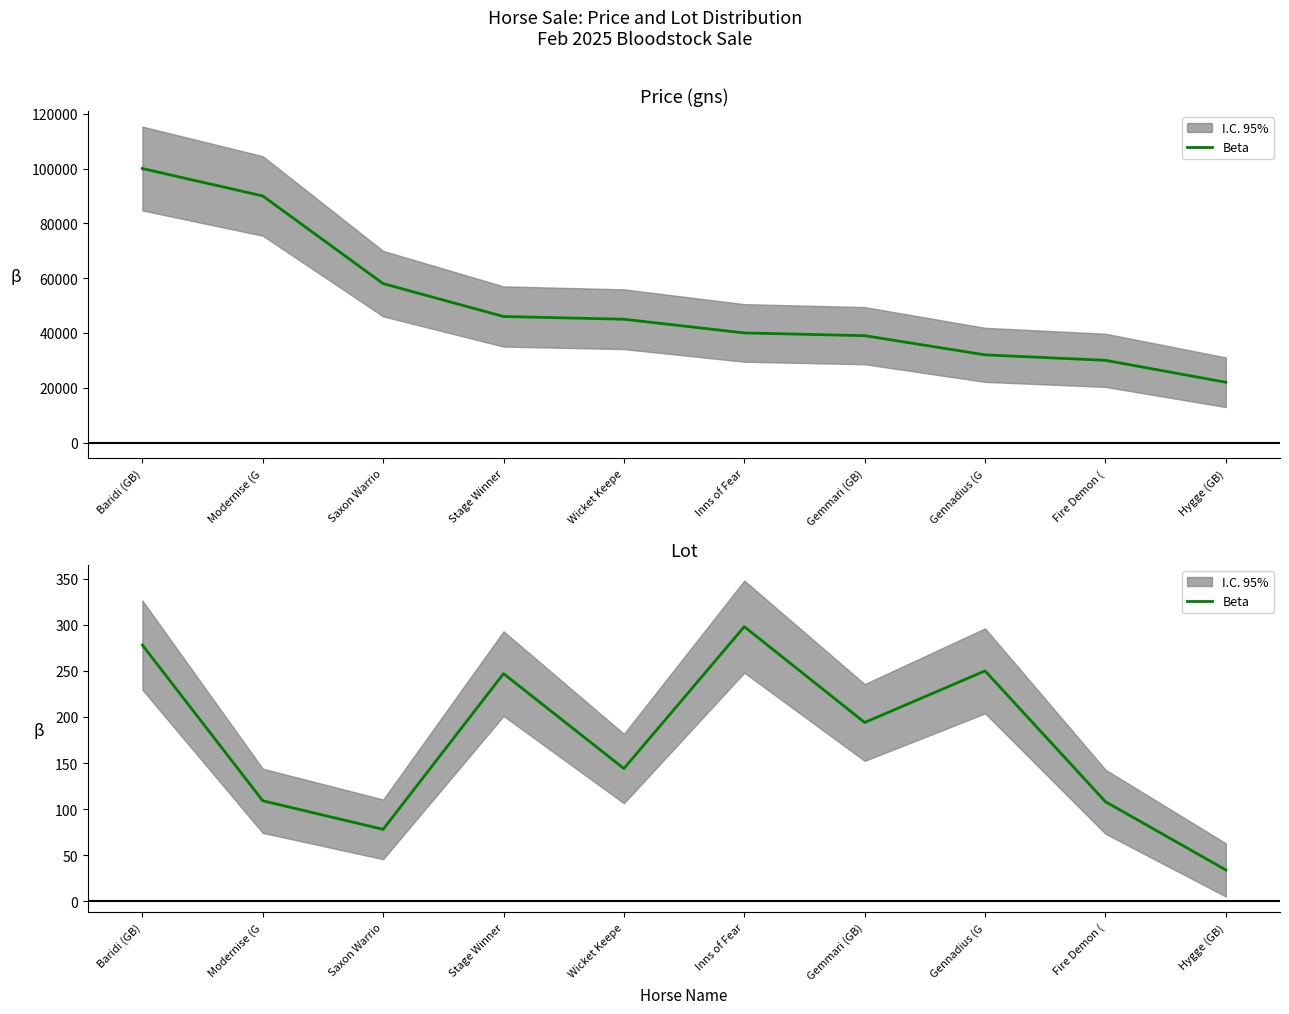

List the labels in order of value, smallest first.

Hygge (GB), Saxon Warrio, Fire Demon (, Modernise (G, Wicket Keepe, Gemmari (GB), Stage Winner, Gennadius (G, Baridi (GB), Inns of Fear